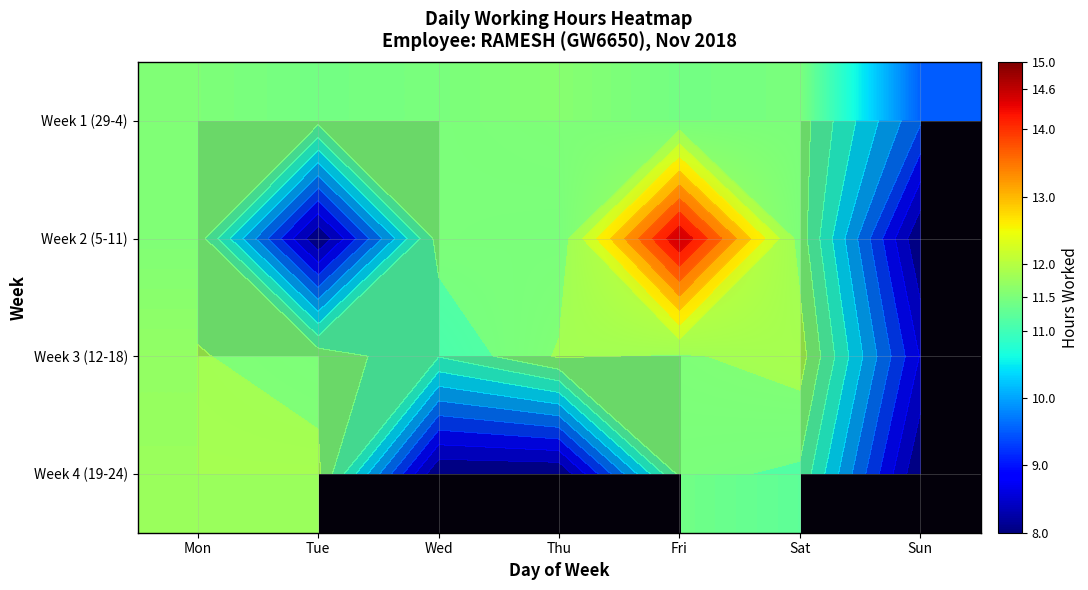

Which label corresponds to the largest value in the chart?

Fri